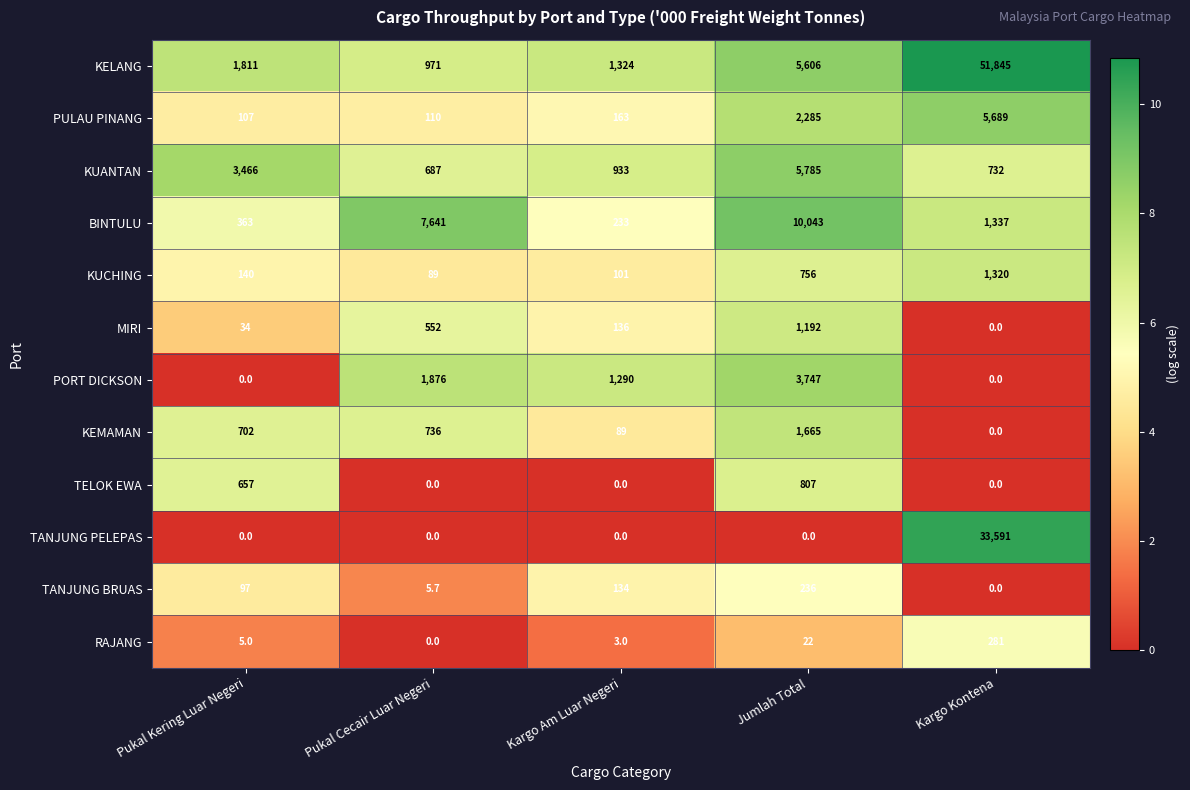

At Jumlah Total, list the series in order from smallest to largest.

TANJUNG PELEPAS, RAJANG, TANJUNG BRUAS, KUCHING, TELOK EWA, MIRI, KEMAMAN, PULAU PINANG, PORT DICKSON, KELANG, KUANTAN, BINTULU